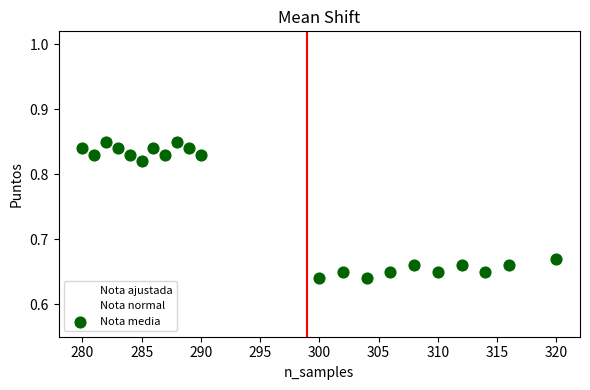

Which series contains the highest Y value?

Nota normal